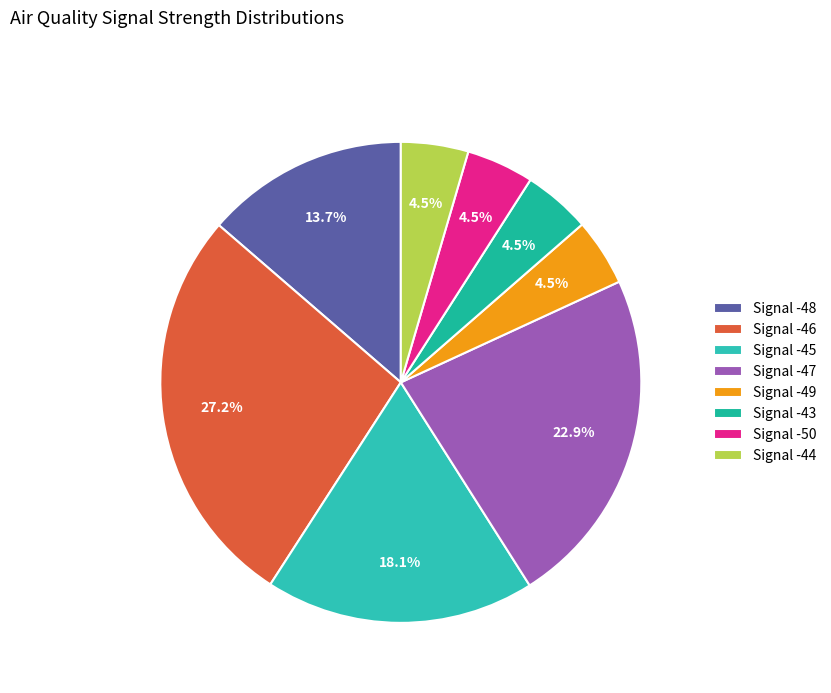

Which category has the biggest portion of the pie?

Signal -46